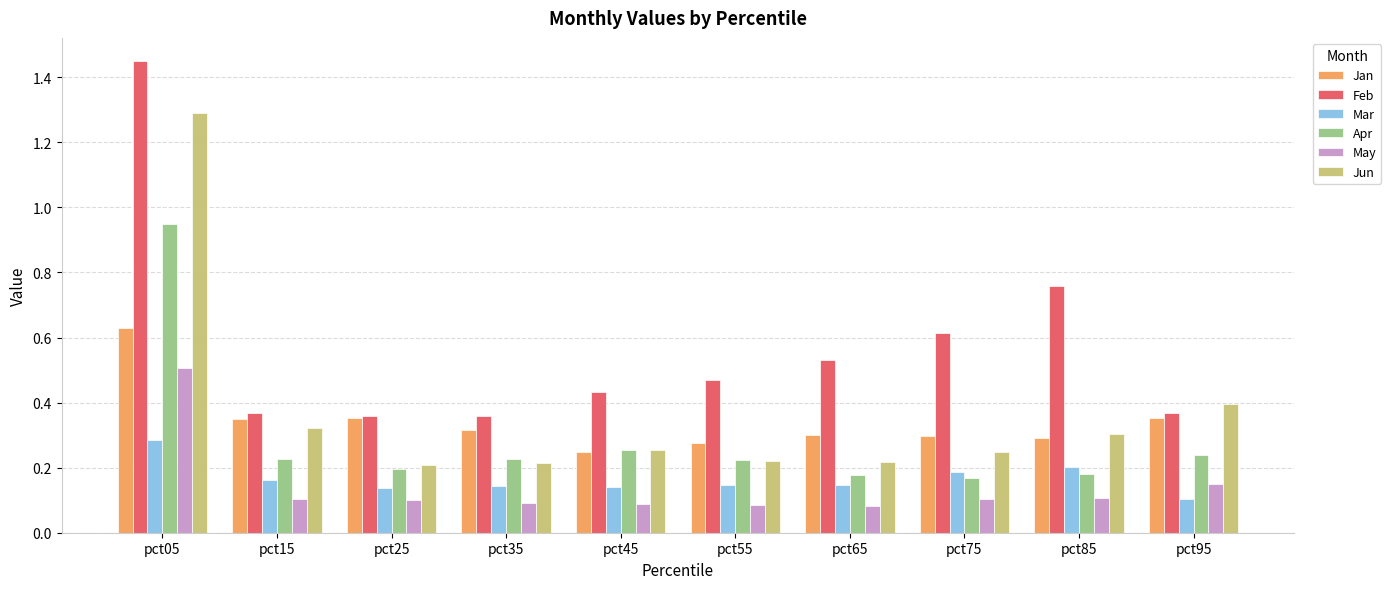

Where is Mar nearest to the value 0?

pct95